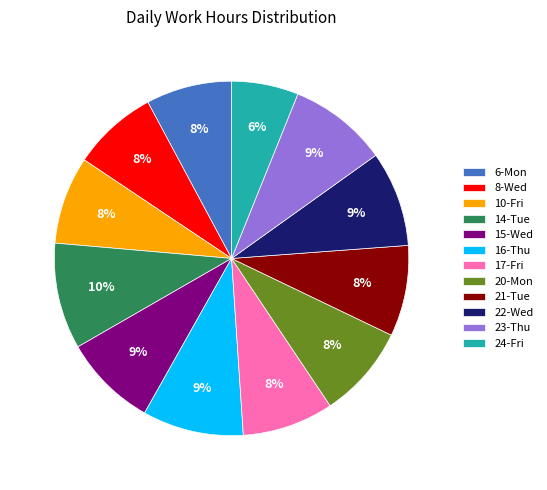

Is the sum of 8-Wed and 22-Wed greater than half?

No